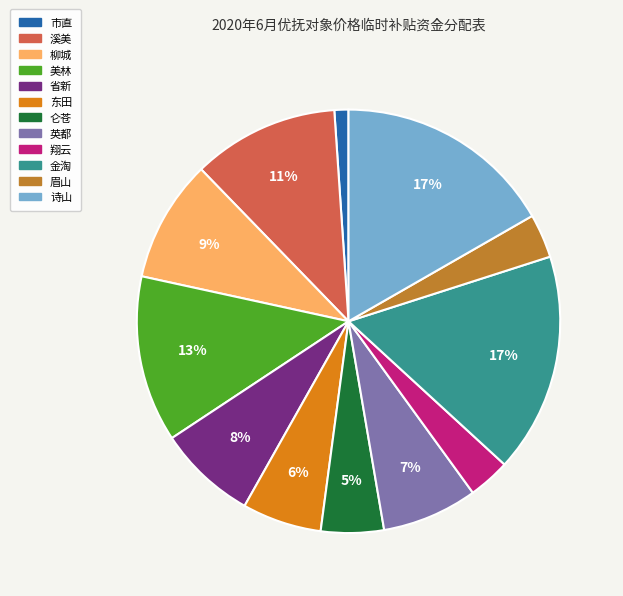

True or false: 诗山 accounts for 29% of the total.

False